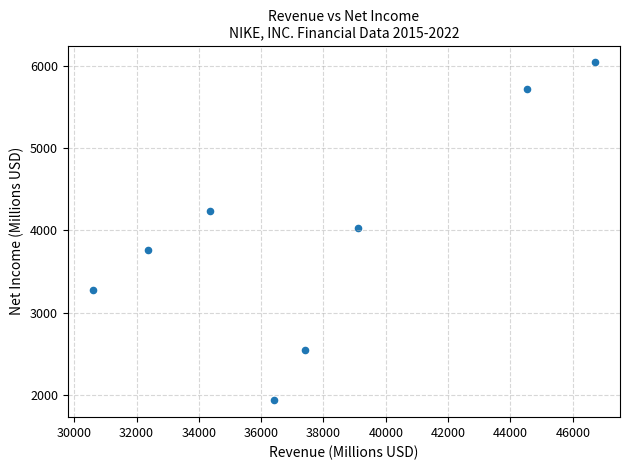

What is the range of Y values (max minus min)?

4113